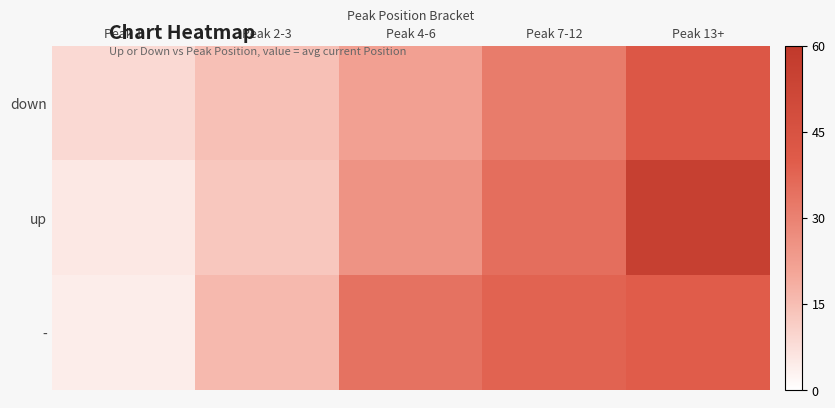

At how many categories does at least one series exceed 29?

3